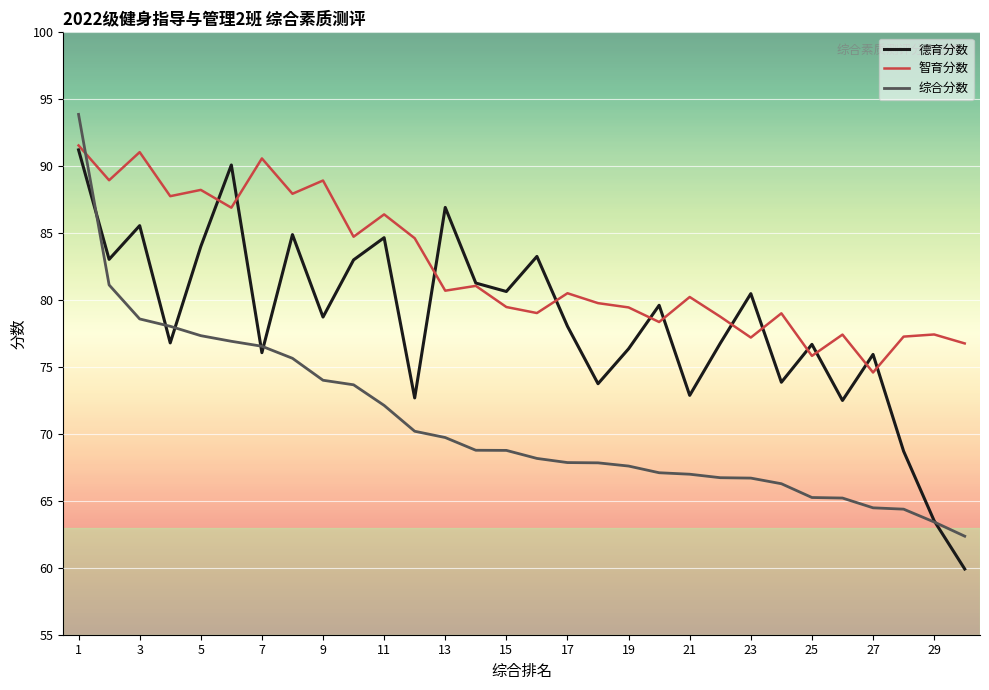

Which series has the largest total across all categories?

智育分数